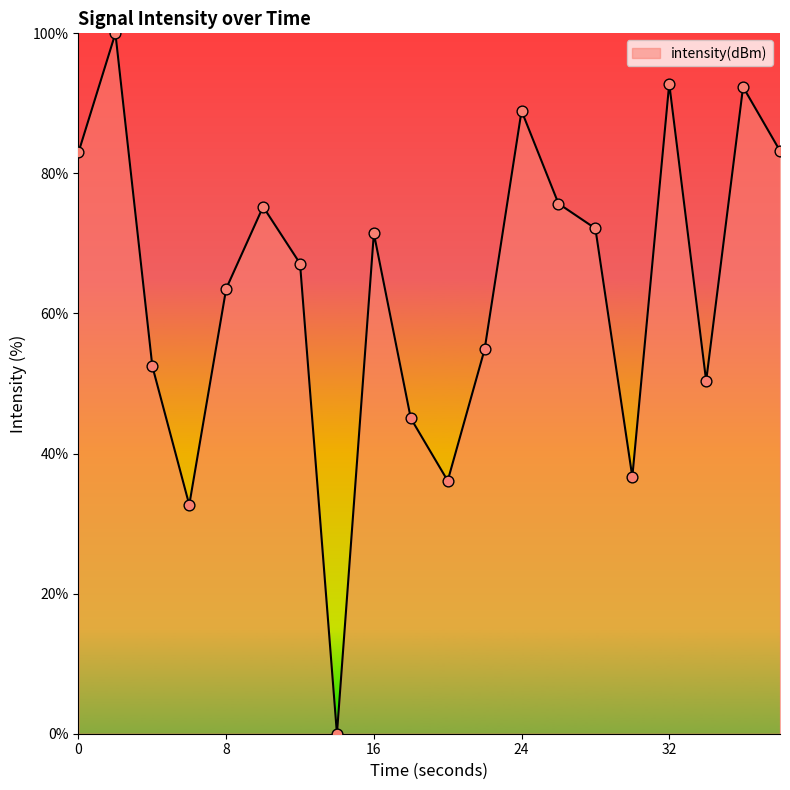

What is the difference between the maximum and minimum values?

100.0